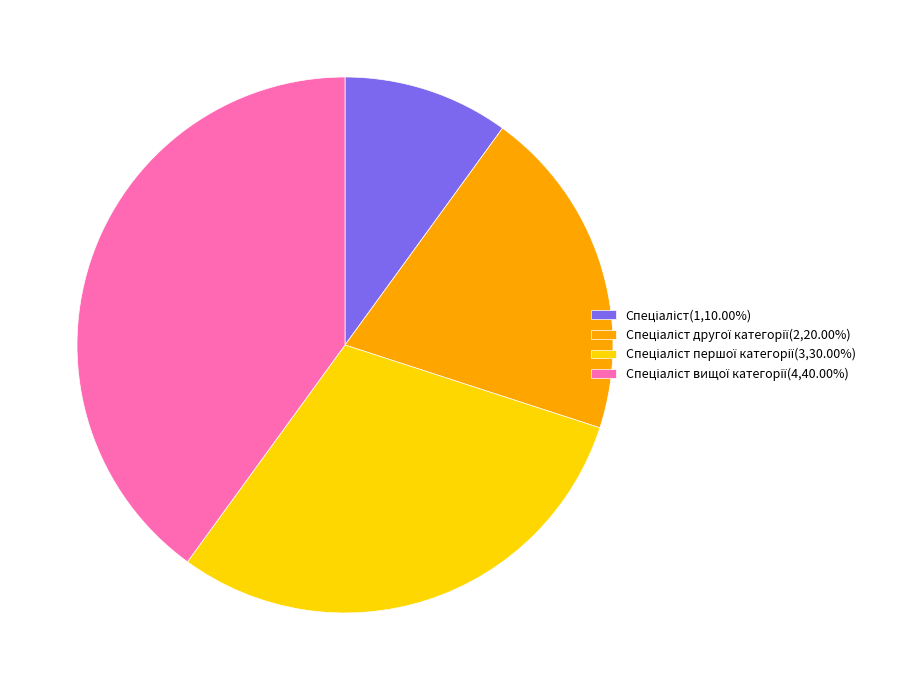

Is there a majority slice in this chart?

No